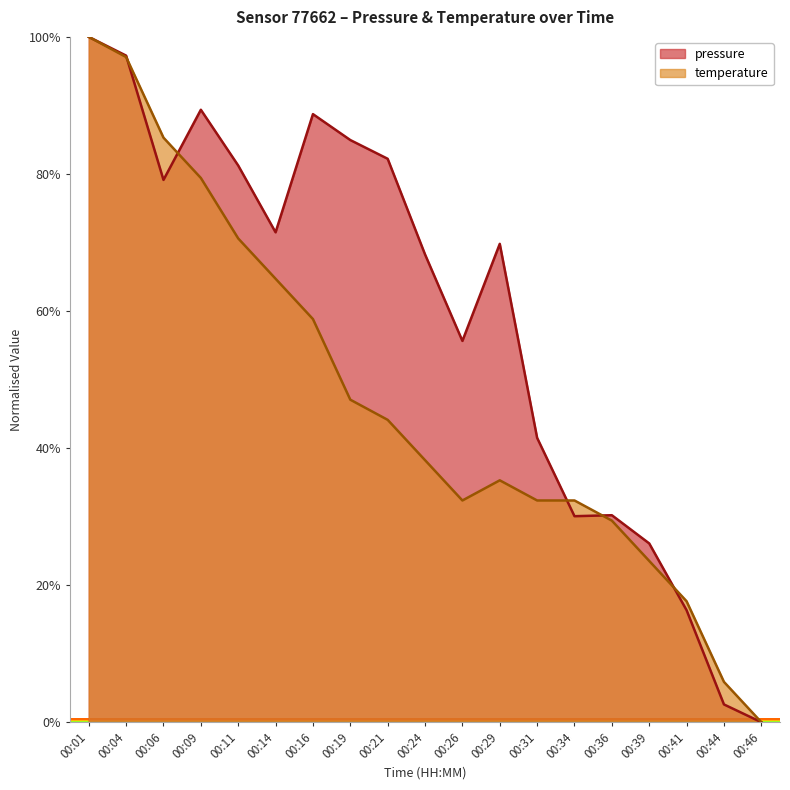

Where is temperature nearest to the value 0?

00:46